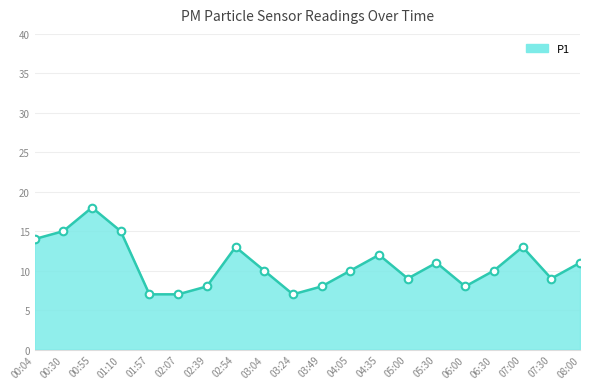

Between 06:00 and 05:30, which is larger?

05:30